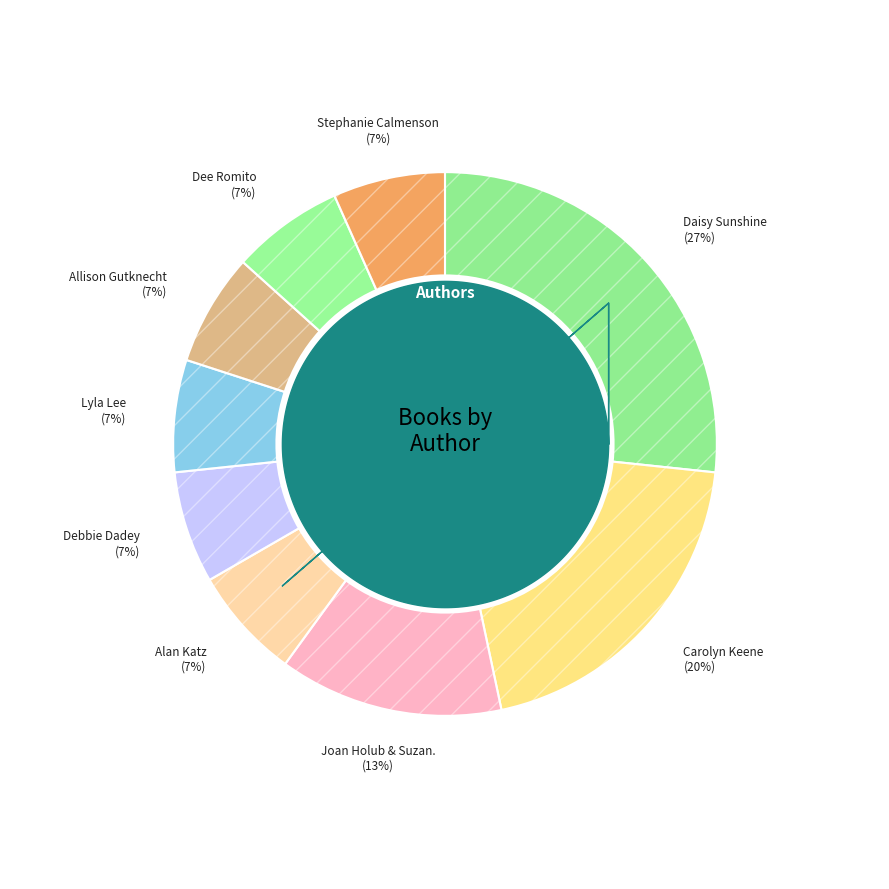

What percentage is NOT represented by Carolyn Keene?

80.0%